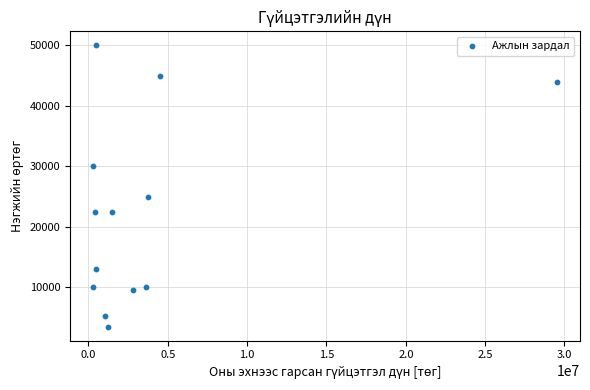

What Y value in the scatter plot is closest to 26750?

25000